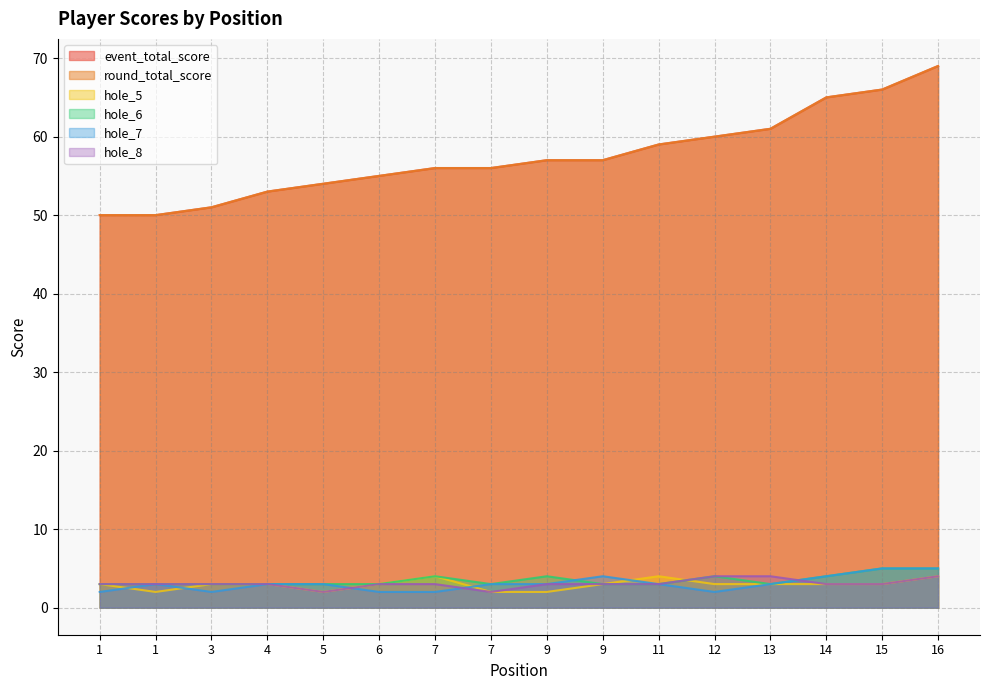

How many series are shown in this chart?

6